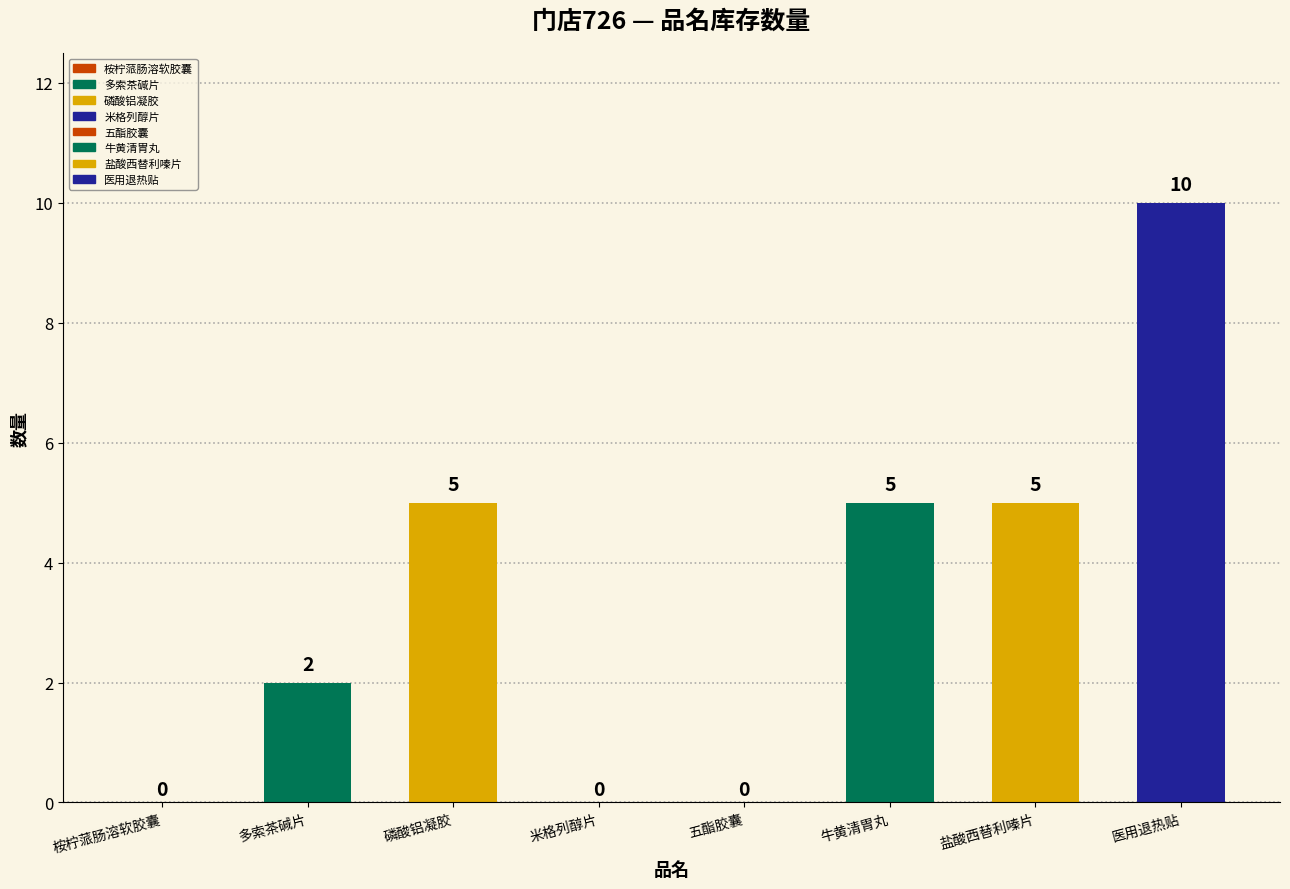

What is the difference between the second highest and second lowest values?

5